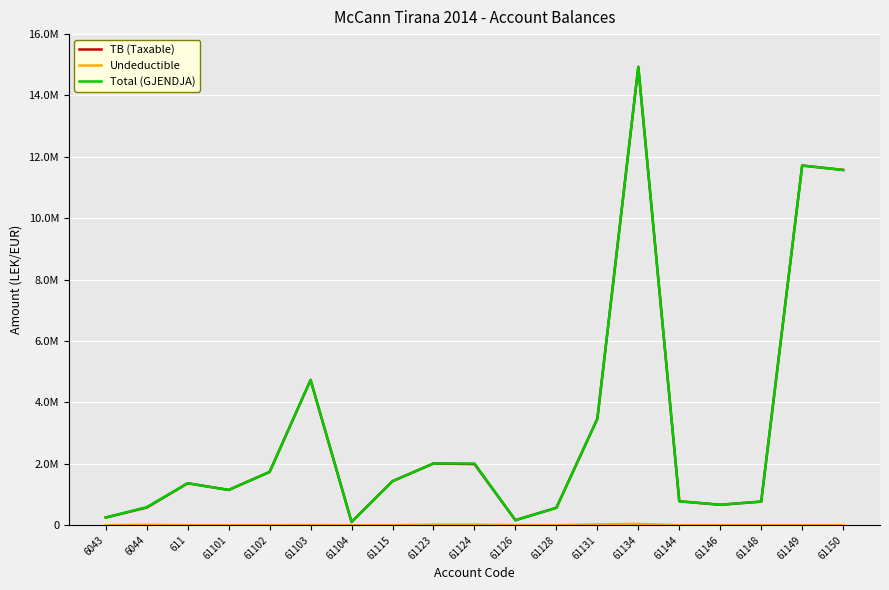

True or false: Undeductible has more than 2 interior local peaks.

True